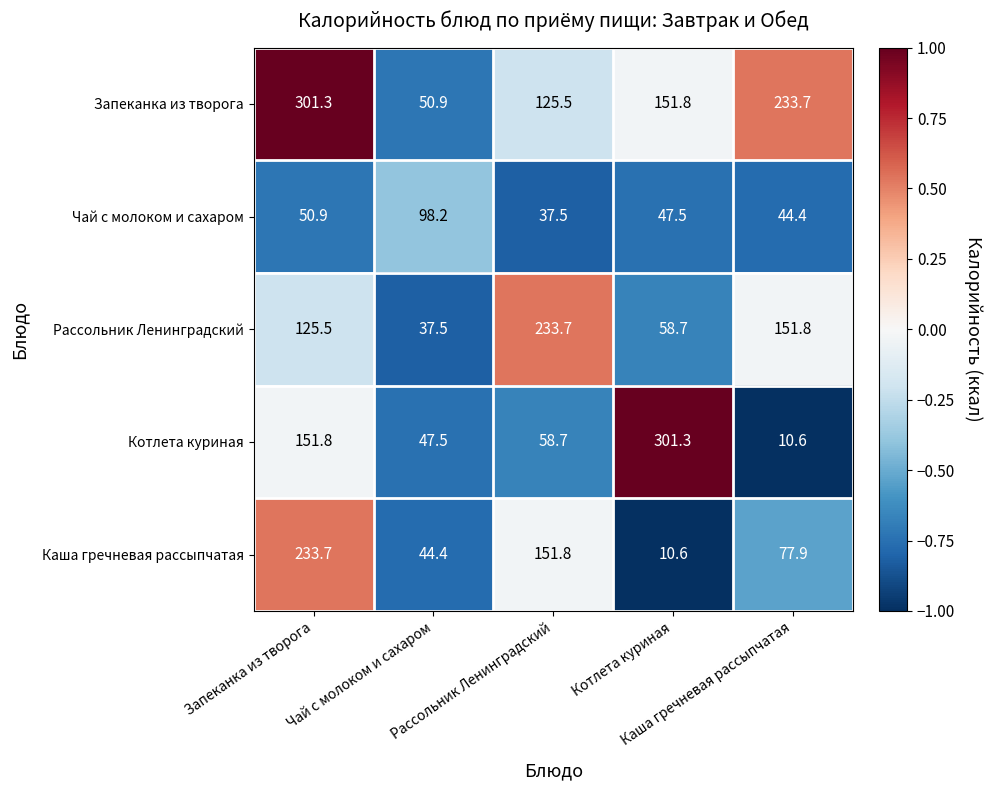

What is the minimum value shown in the chart?

10.6